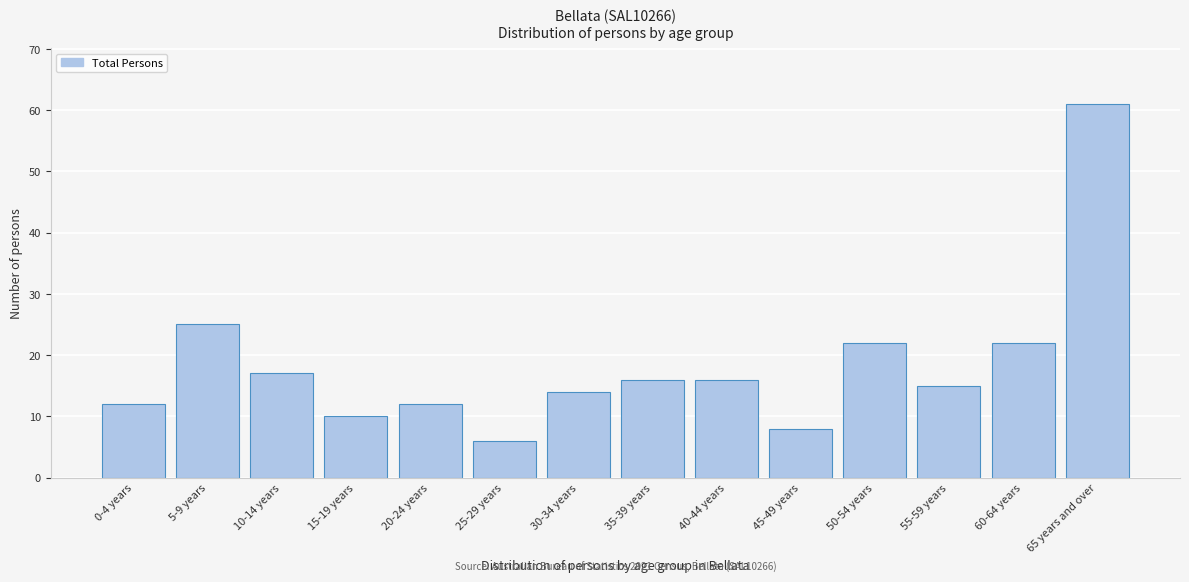

Reading left to right, what are all the values shown in this chart?

12	25	17	10	12	6	14	16	16	8	22	15	22	61